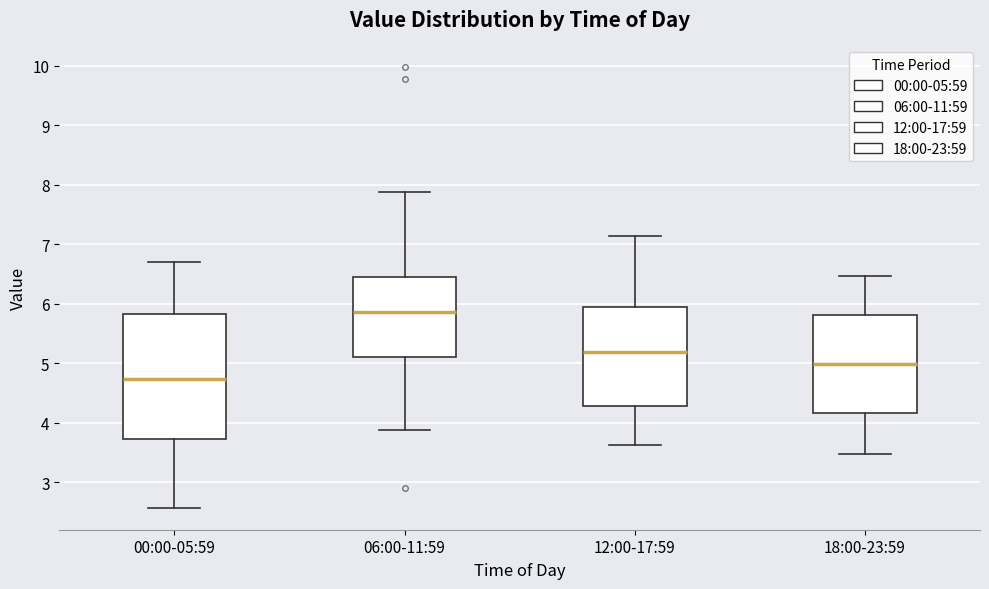

Reading left to right, transcribe this box plot: for each box, give where its median line is, the range the box spans, and where its two whiskers end, as read against the y-axis. The values are not printed on the chart, so give them approximately, as read against the axis.

00:00-05:59: median 4.7, box 3.7 to 5.8, whiskers 2.6 to 6.7
06:00-11:59: median 5.9, box 5.1 to 6.4, whiskers 3.9 to 7.9
12:00-17:59: median 5.2, box 4.3 to 5.9, whiskers 3.6 to 7.1
18:00-23:59: median 5.0, box 4.2 to 5.8, whiskers 3.5 to 6.5